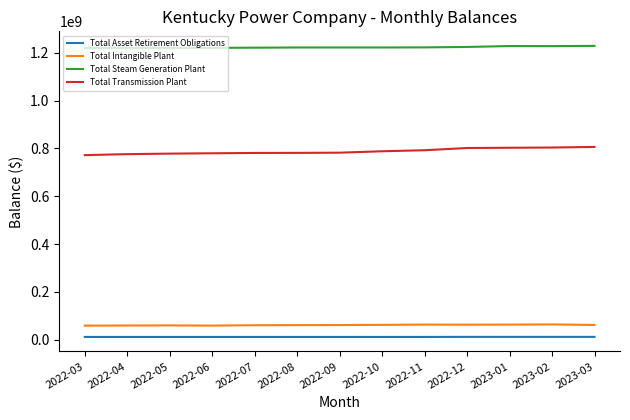

True or false: Total Steam Generation Plant and Total Transmission Plant intersect in this chart.

False